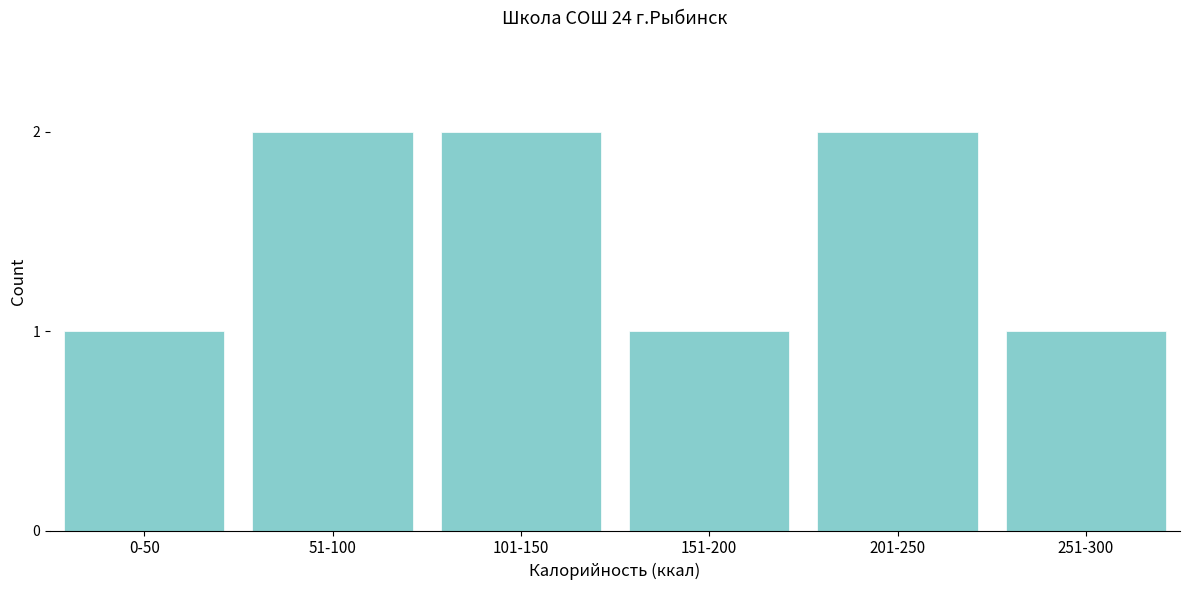

Reading left to right, what are all the values shown in this chart?

0-50=1	51-100=2	101-150=2	151-200=1	201-250=2	251-300=1